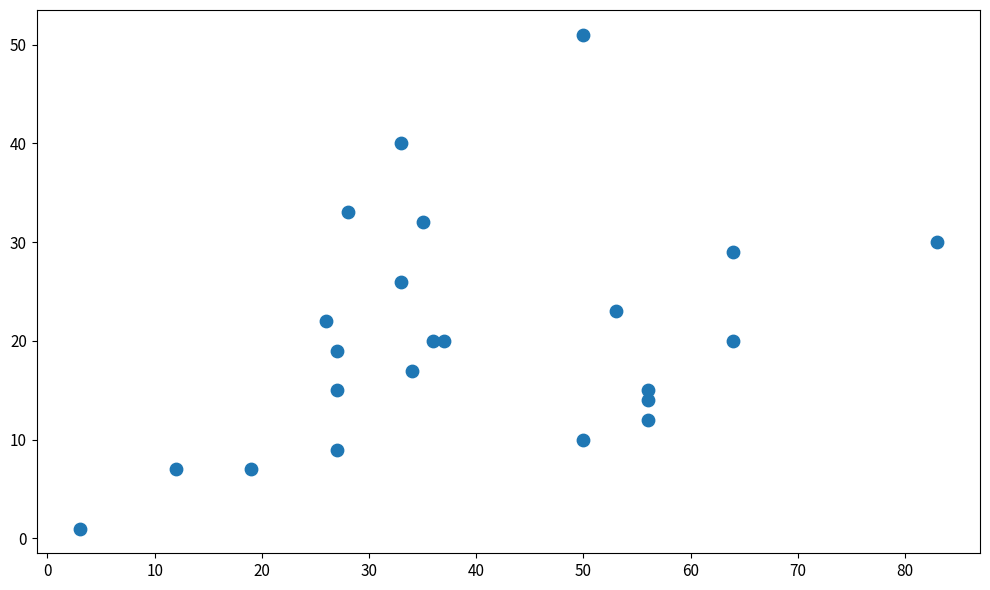

What is the range of Y values (max minus min)?

50